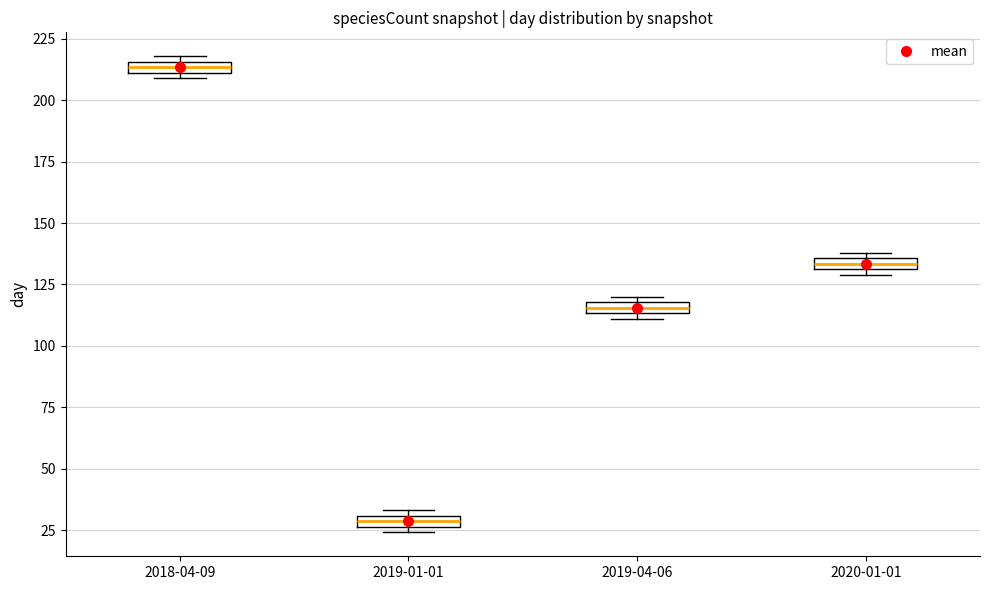

Which box's median line is the highest?

2018-04-09